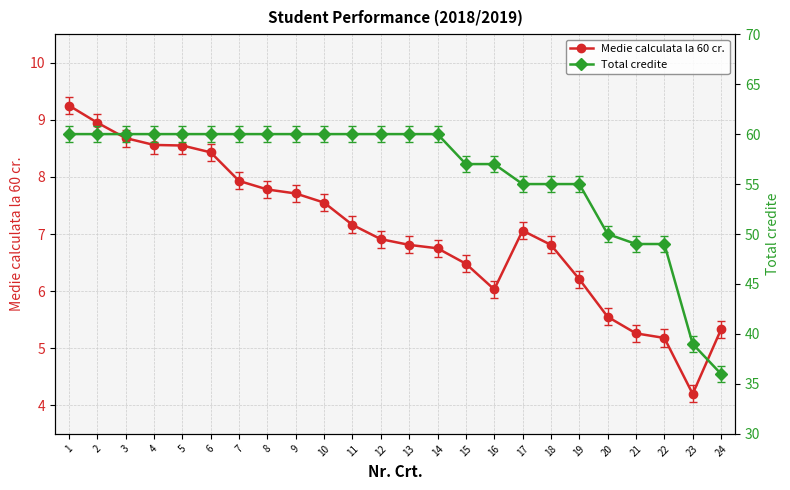

True or false: Total credite and Medie calculata la 60 cr. intersect in this chart.

False